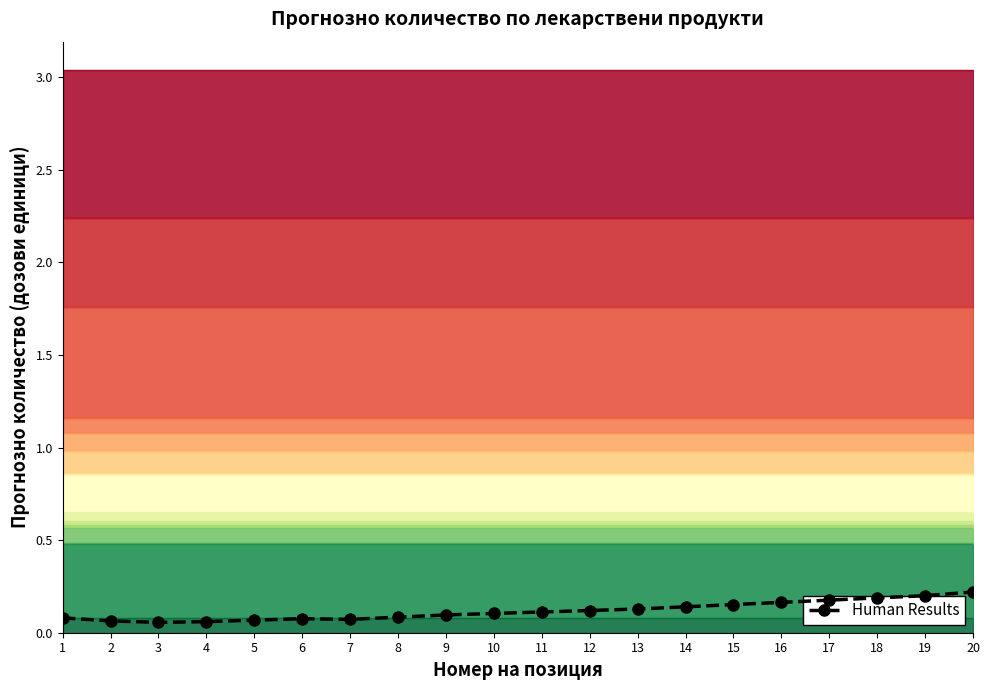

What is the value of the 14th point from the left?

0.1